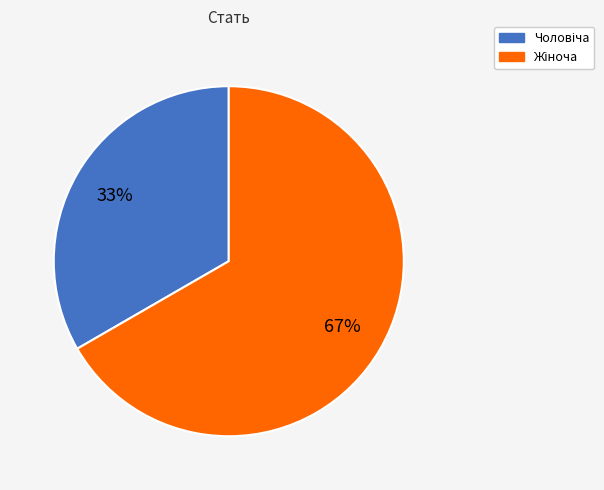

Does any single category account for the majority?

Yes